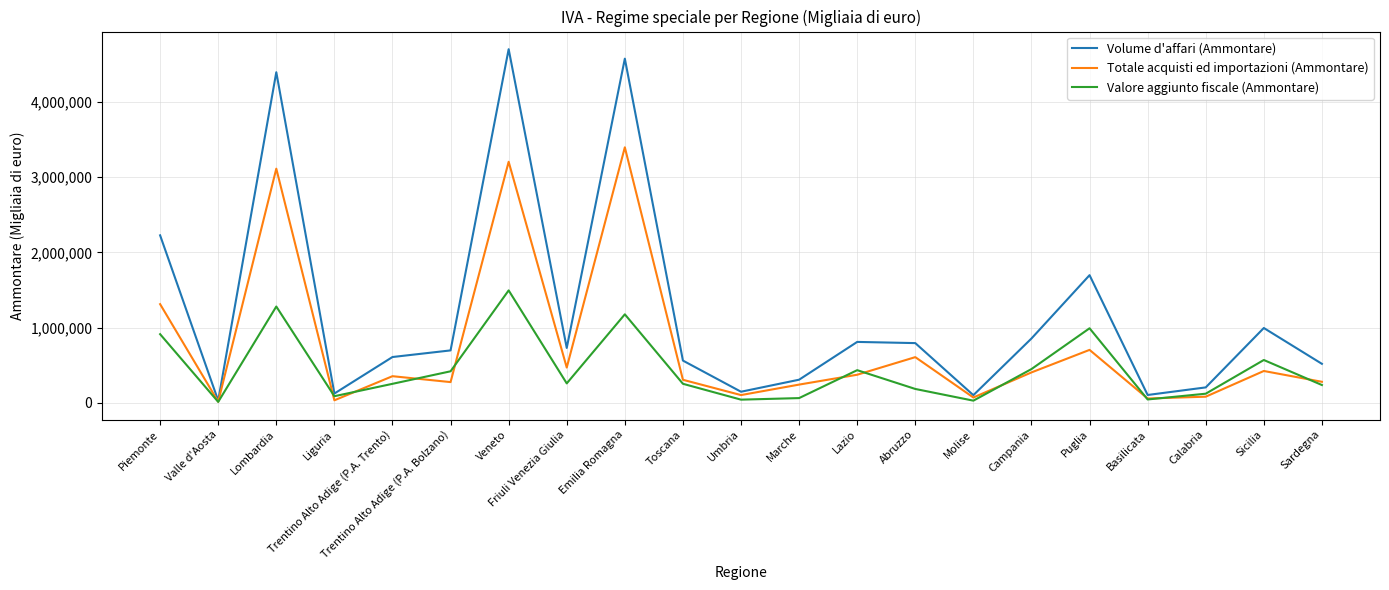

The value of Valore aggiunto fiscale (Ammontare) at Piemonte is 236218. True or false?

False